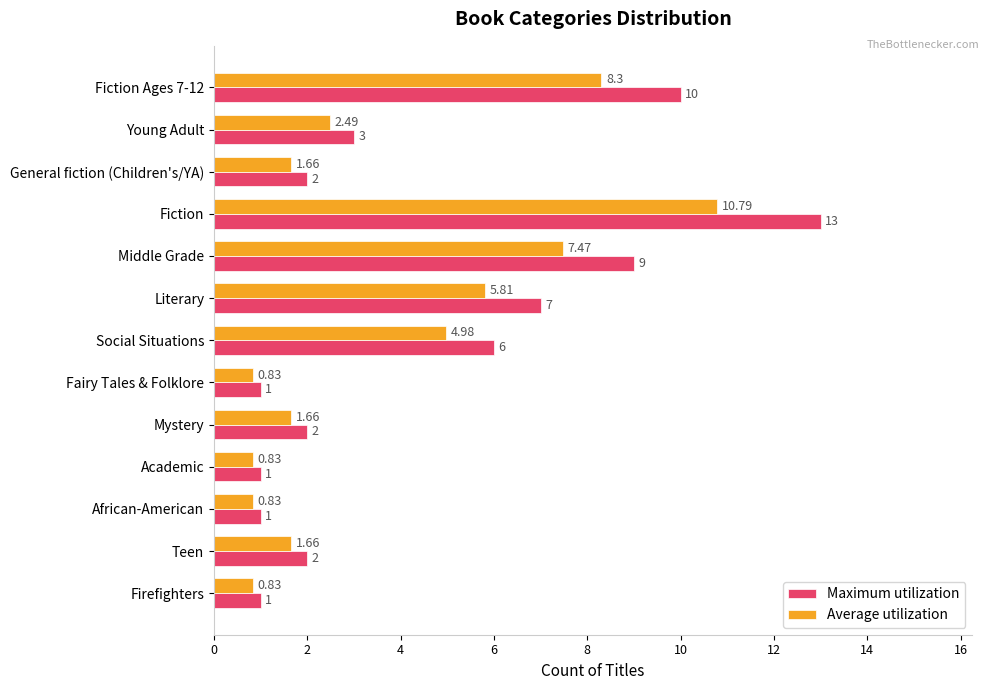

At which category is the sum across all series the highest?

Fiction